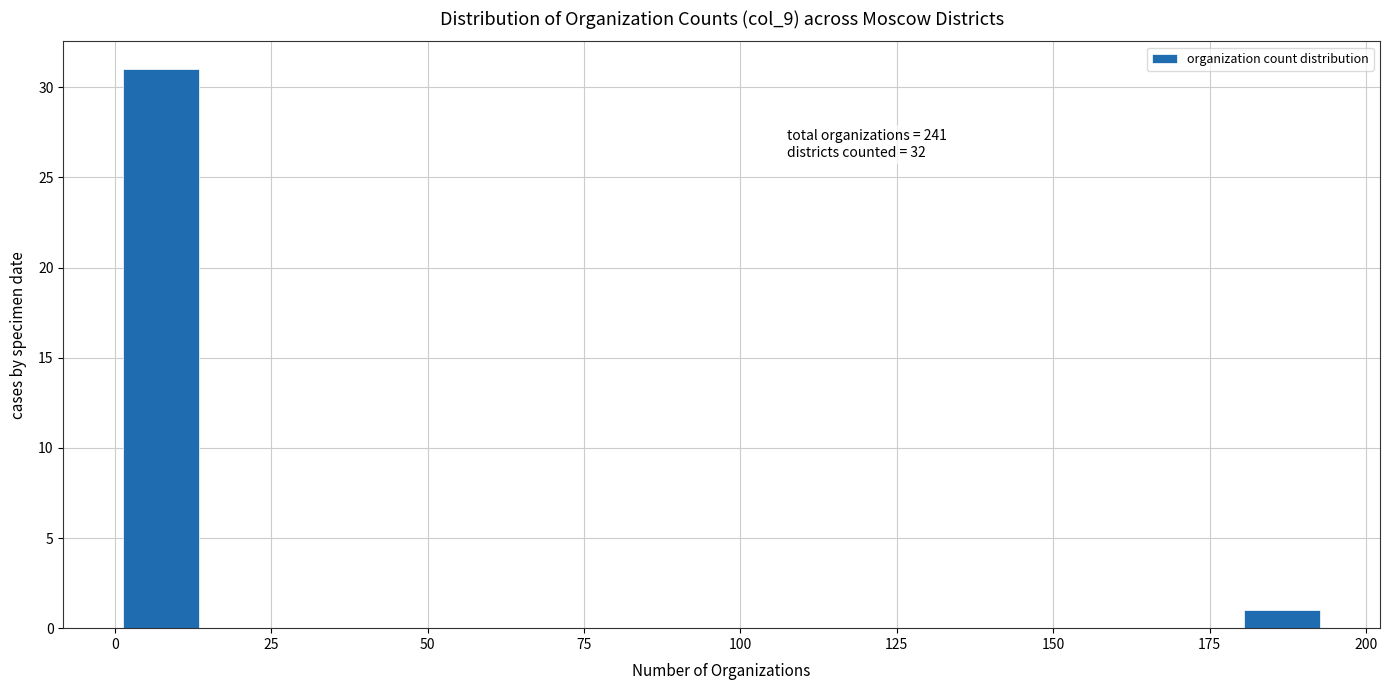

Read against the x-axis, roughly where is the centre of the tallest bar?

5